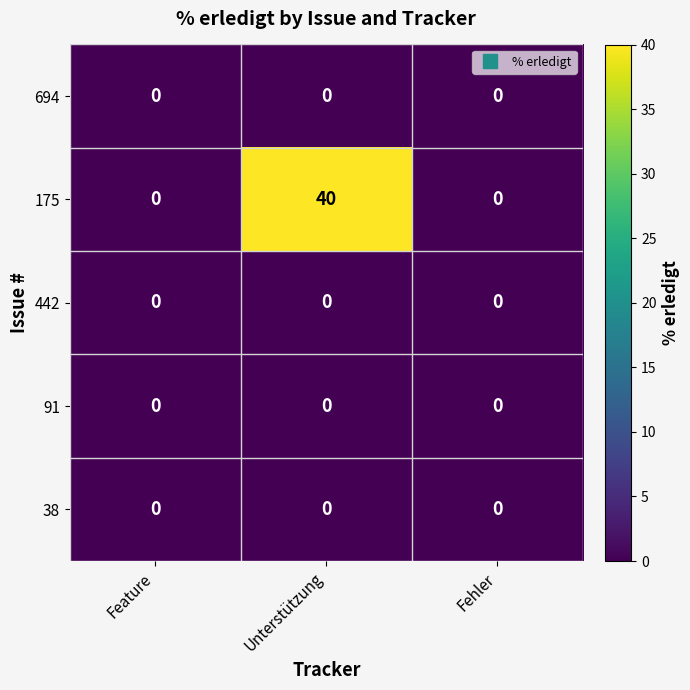

At how many categories does at least one series exceed 1?

1